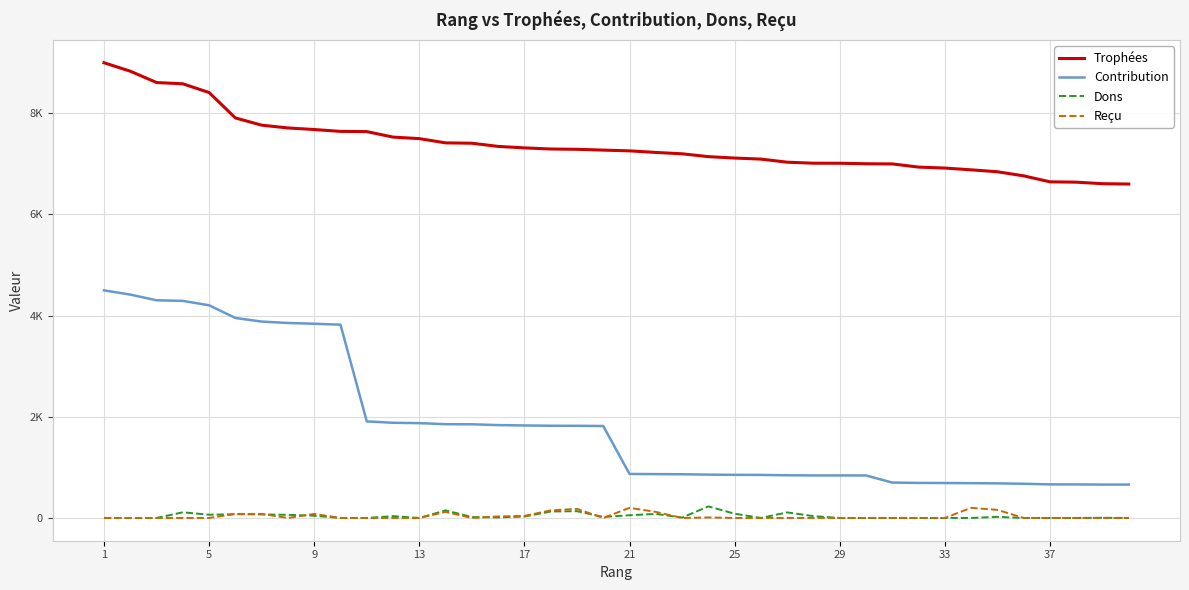

What are all the series names shown in the legend?

Trophées, Contribution, Dons, Reçu